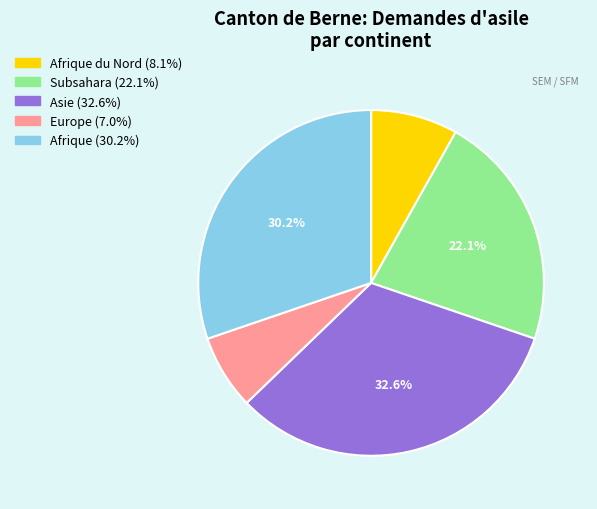

Which has a higher value, Asie (32.6%) or Afrique (30.2%)?

Asie (32.6%)